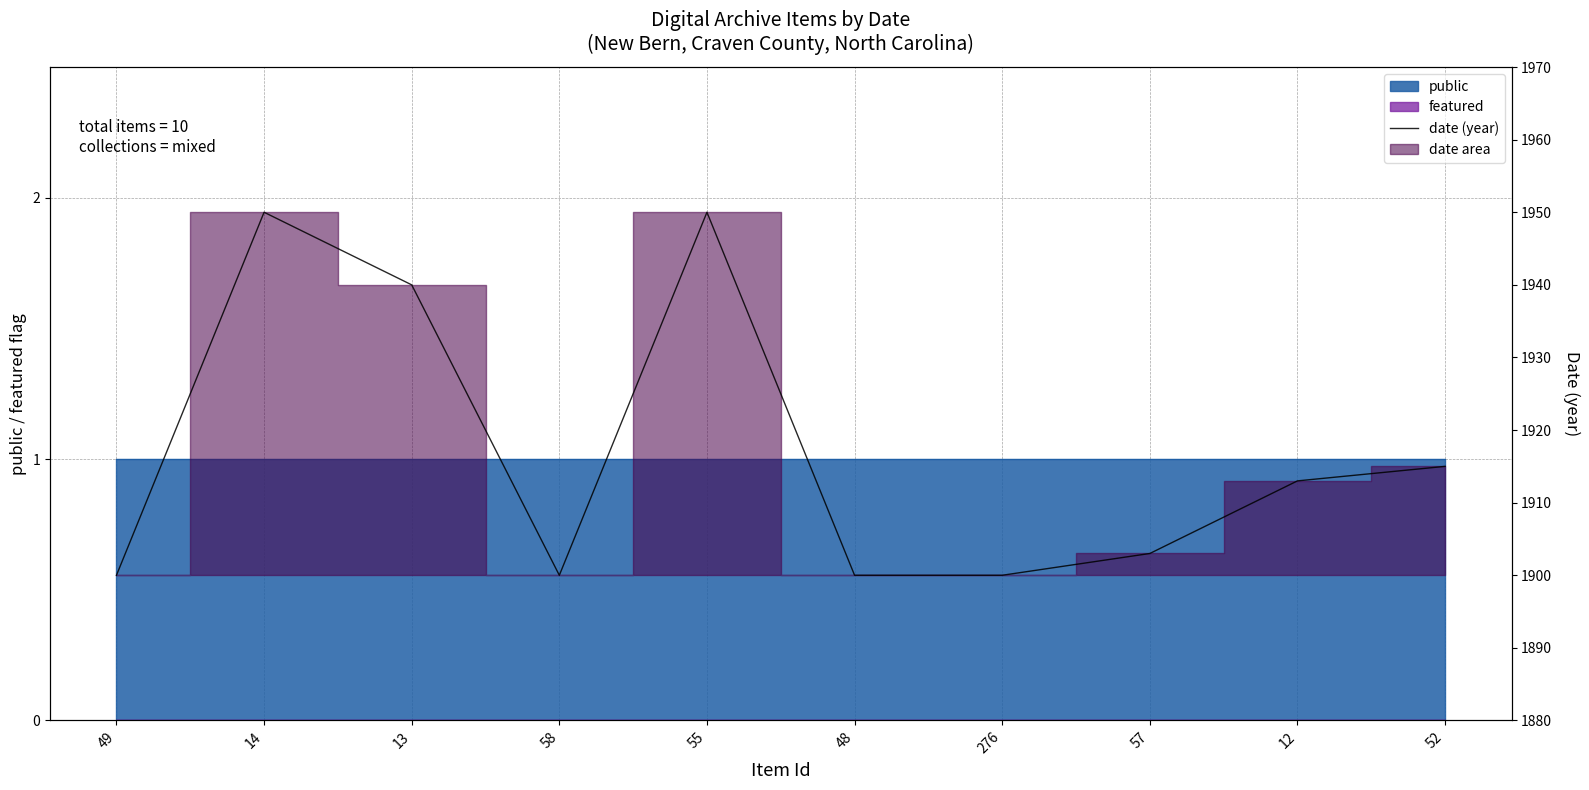

The chart shows a value of 1915 at 52. True or false?

True